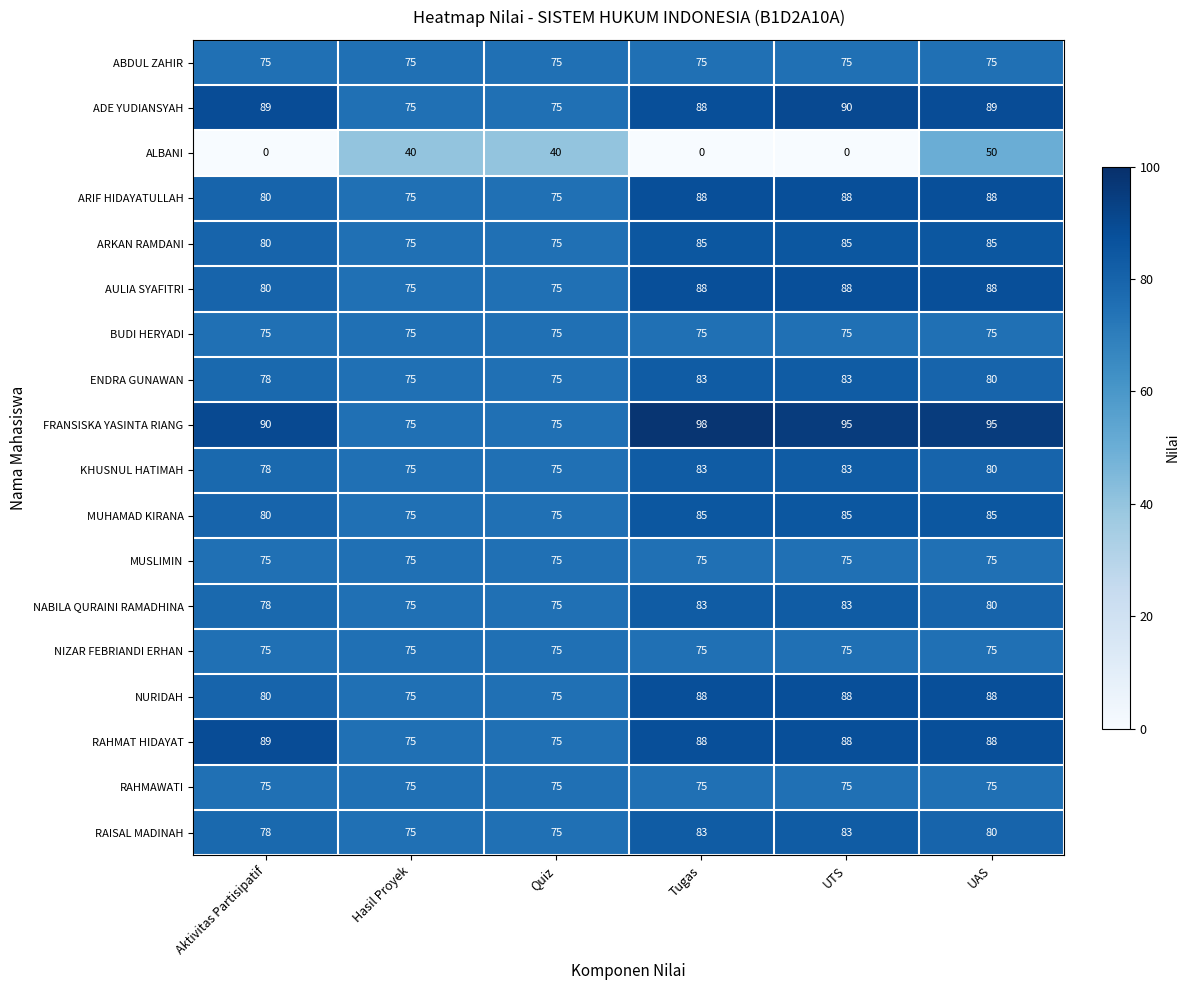

At which category is the sum across all series the highest?

UAS